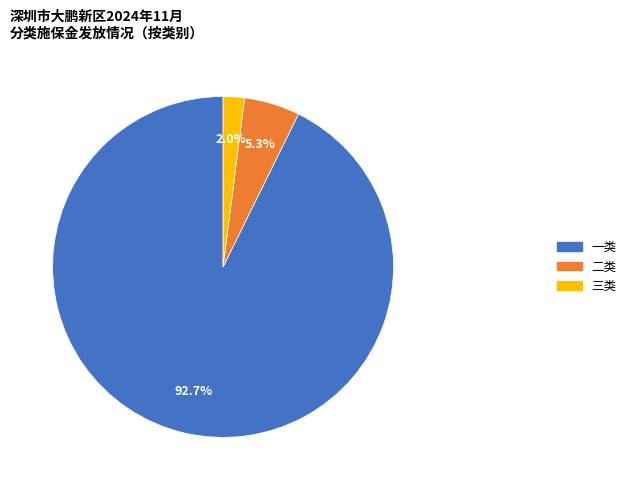

Count the number of slices in the pie.

3